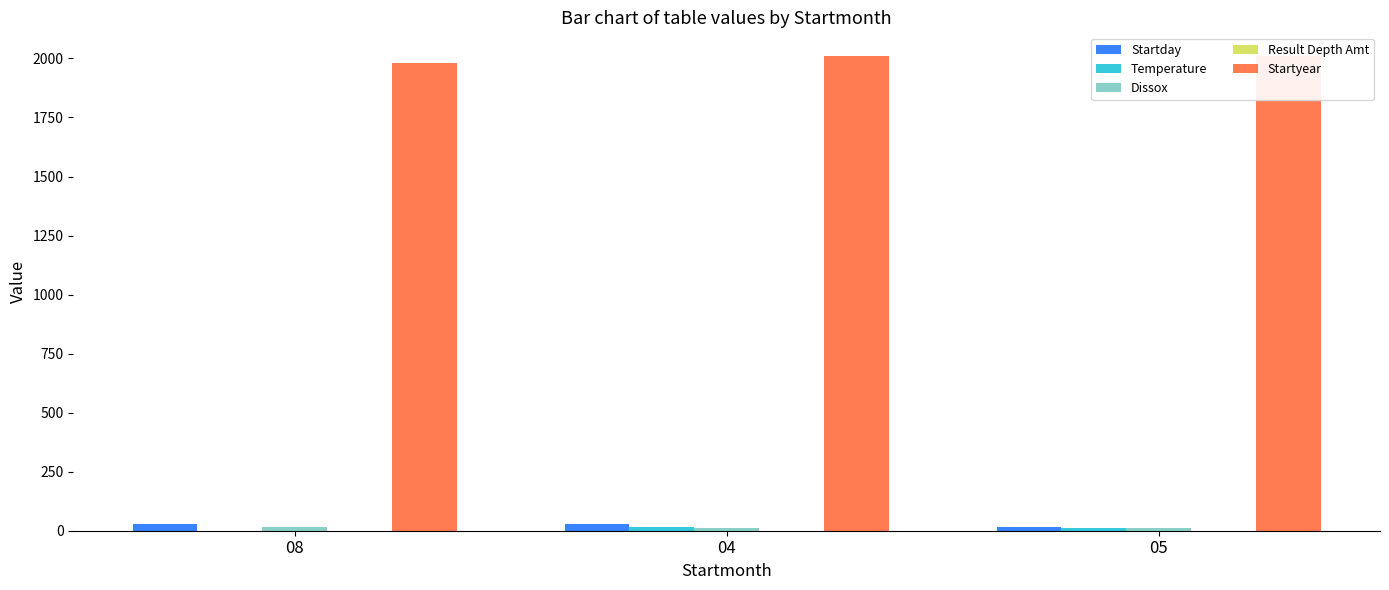

Is the value of Temperature at 08 greater than the value of Result Depth Amt at 08?

No